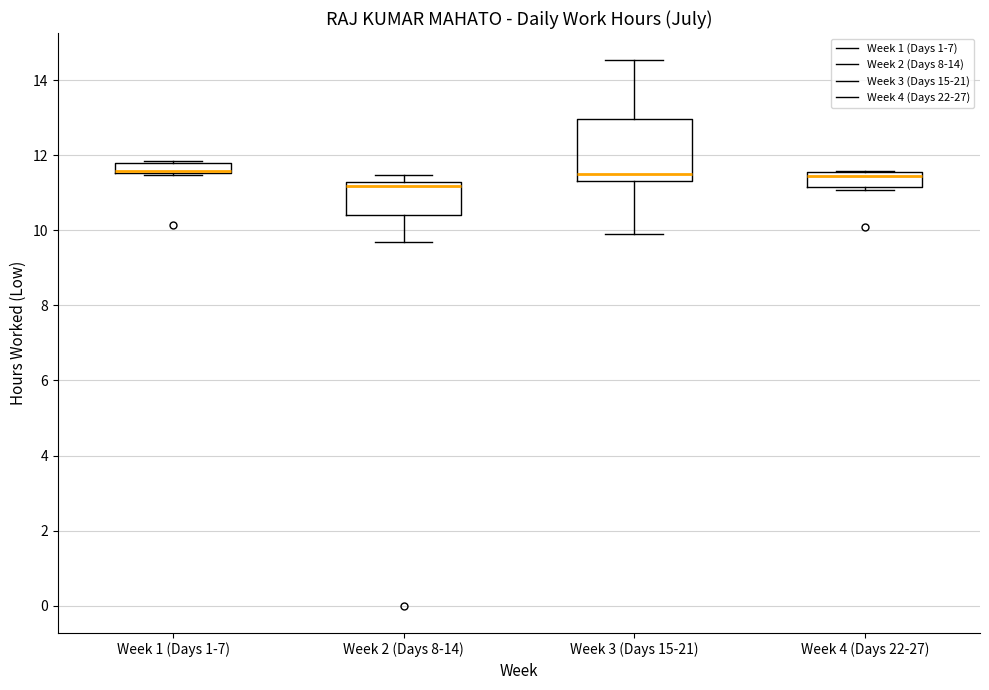

Where is the upper edge of the box for Week 4 (Days 22-27) on the y-axis? The values are not printed on the chart, so give them approximately, as read against the axis.

11.6